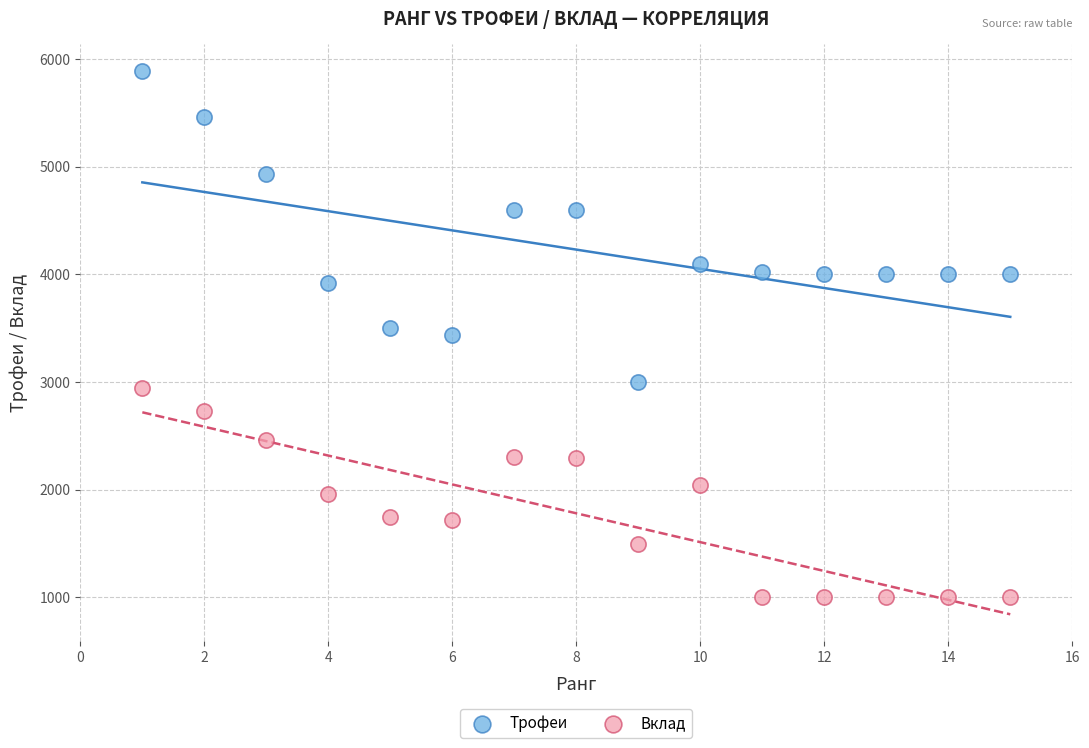

Across all data points, what is the range of Y values (max minus min)?

4884